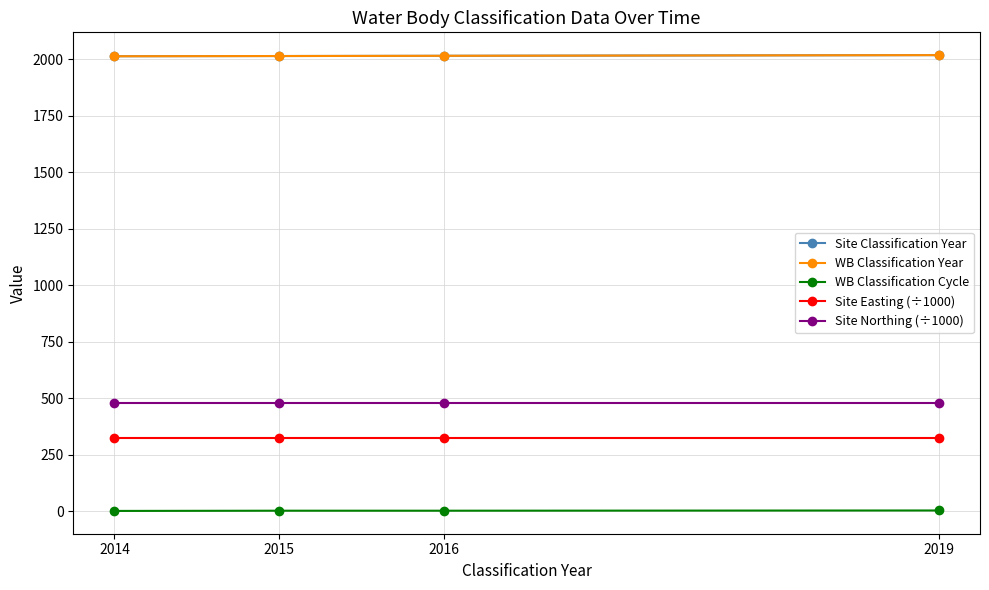

Reading left to right, extract all data points from this chart.

Site Classification Year: 2014=2014.0	2015=2015.0	2016=2016.0	2019=2019.0
WB Classification Year: 2014=2014.0	2015=2015.0	2016=2016.0	2019=2019.0
WB Classification Cycle: 2014=1.0	2015=2.0	2016=2.0	2019=3.0
Site Easting (÷1000): 2014=324.0	2015=324.0	2016=324.0	2019=324.0
Site Northing (÷1000): 2014=477.6	2015=477.6	2016=477.6	2019=477.6